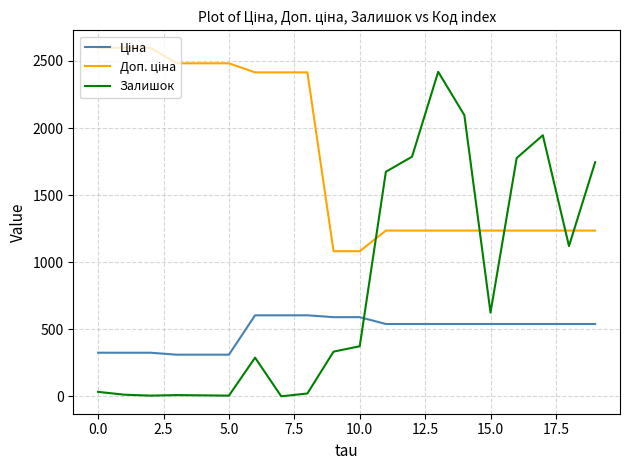

What is the maximum value for Залишок?

2419.0